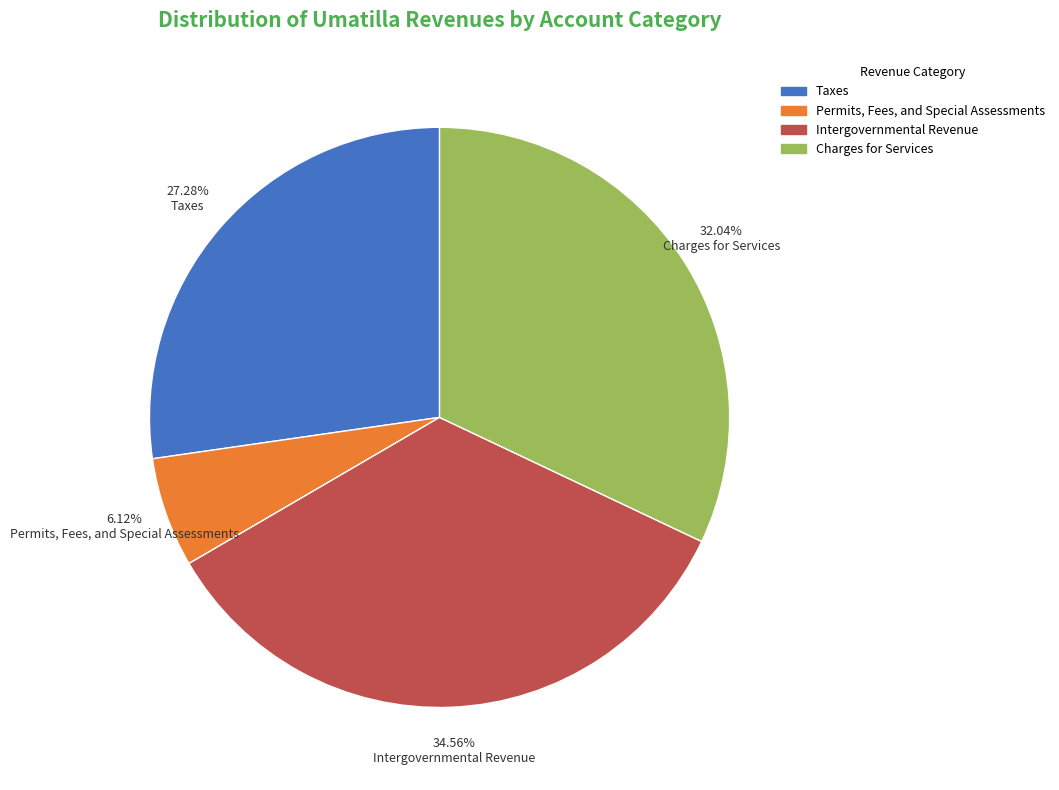

Is the sum of Taxes and Permits, Fees, and Special Assessments greater than half?

No